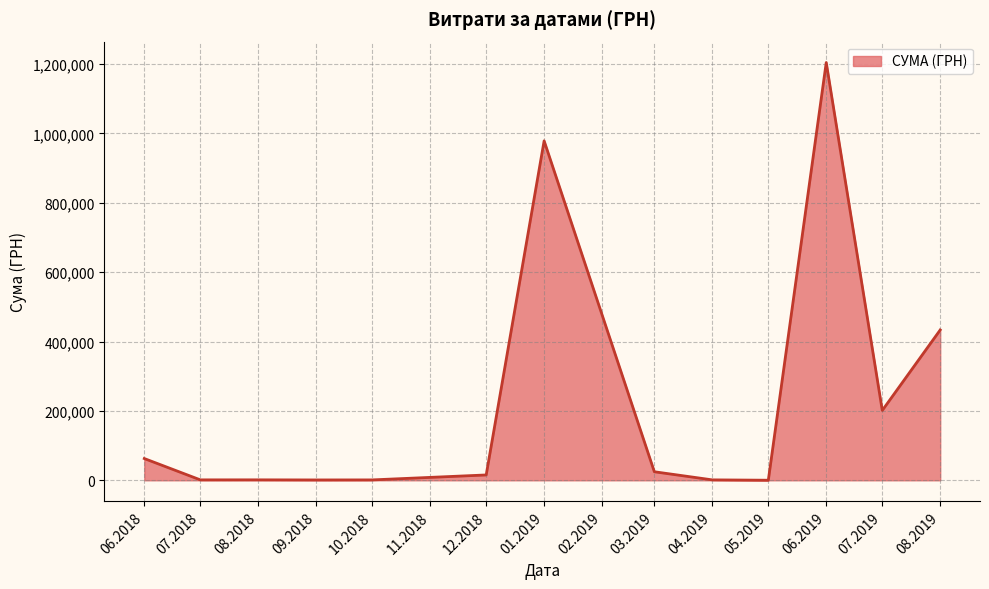

Which has a higher value, 06.2019 or 06.2018?

06.2019